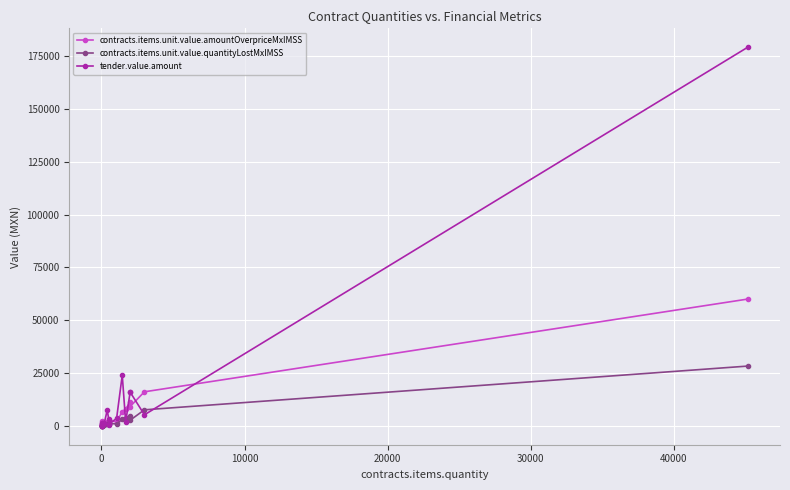

Reading left to right, extract all data points from this chart.

contracts.items.unit.value.amountOverpriceMxIMSS: 154.9	309.8	309.8	309.8	2103.8	94.6	416.5	987.9	935.9	1871.8	2364.7	2364.7	2601.2	1880.9	6785.3	7908.3	11363.2	9150.5	16138.5	60039.9
contracts.items.unit.value.quantityLostMxIMSS: 73.0	146.1	146.1	146.1	992.1	44.6	196.4	465.9	441.4	882.7	1115.2	1115.2	1226.7	887.0	3199.8	3729.5	4901.3	2671.8	7610.7	28313.9
tender.value.amount: 588.0	1595.6	518.0	85.8	1274.0	417.5	1410.0	1050.0	1410.0	7480.0	3425.0	332.5	900.8	3600.0	24000.0	1800.0	16000.0	16000.0	5256.0	179257.5